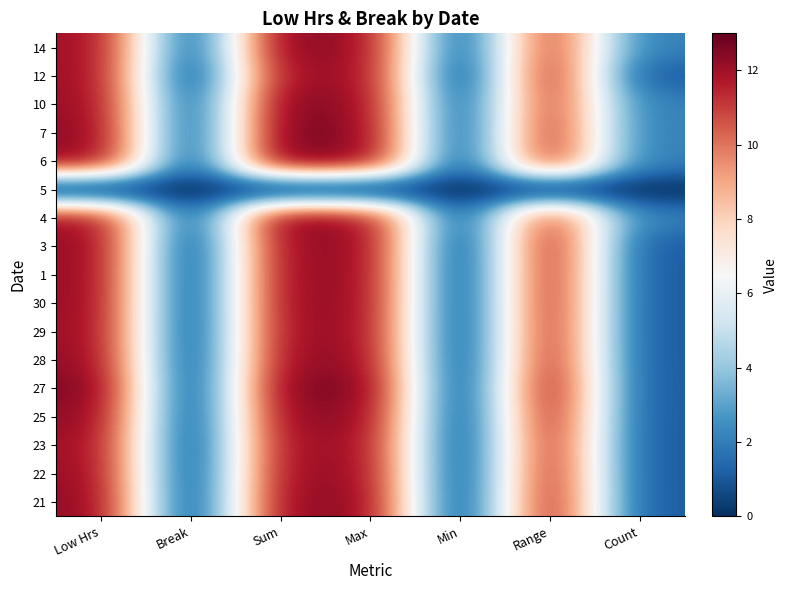

How many data points does each series have?

7